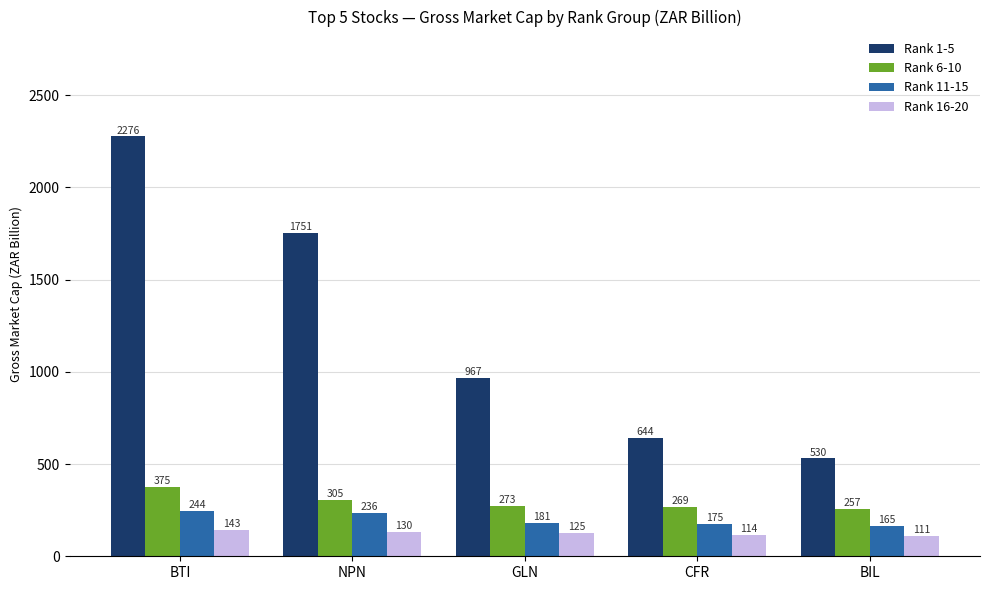

What is the minimum value shown in the chart?

111.3